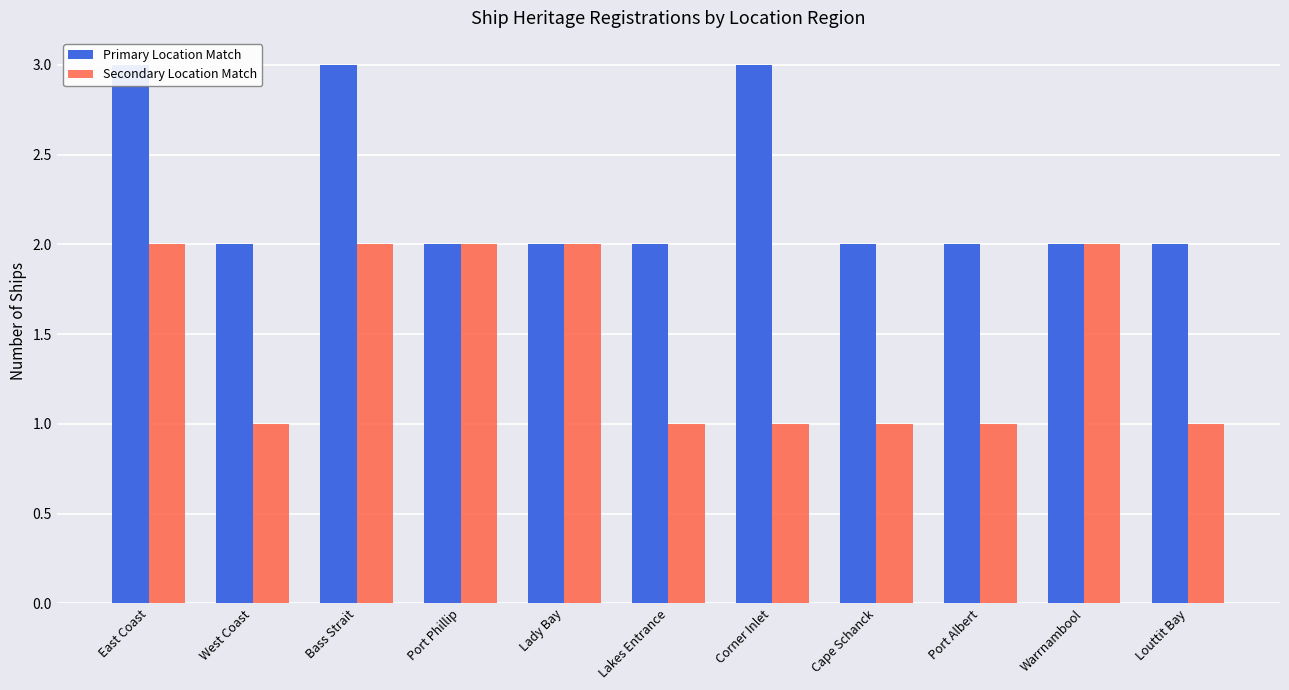

At how many categories does at least one series exceed 1?

11